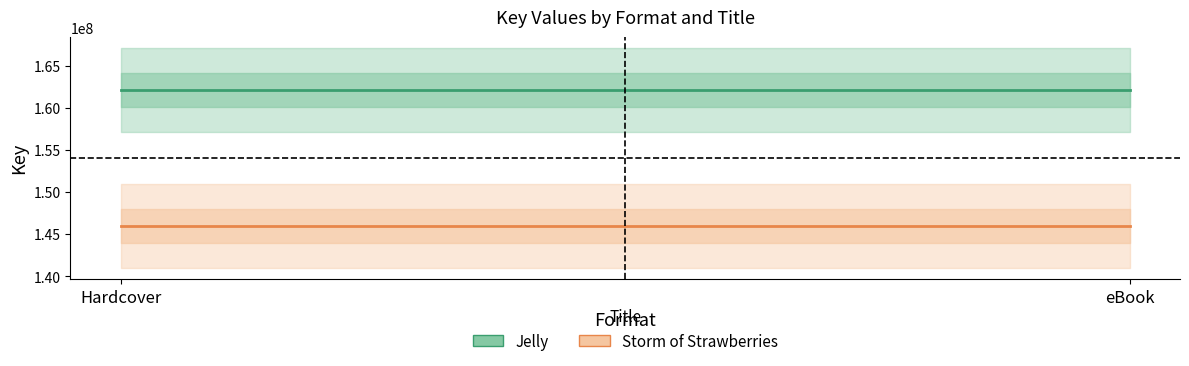

What value does the Storm of Strawberries series have at eBook?

145971282